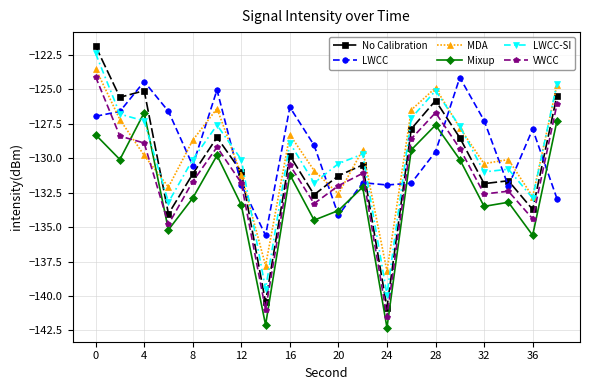

What is the lowest value of the No Calibration series?

-140.8